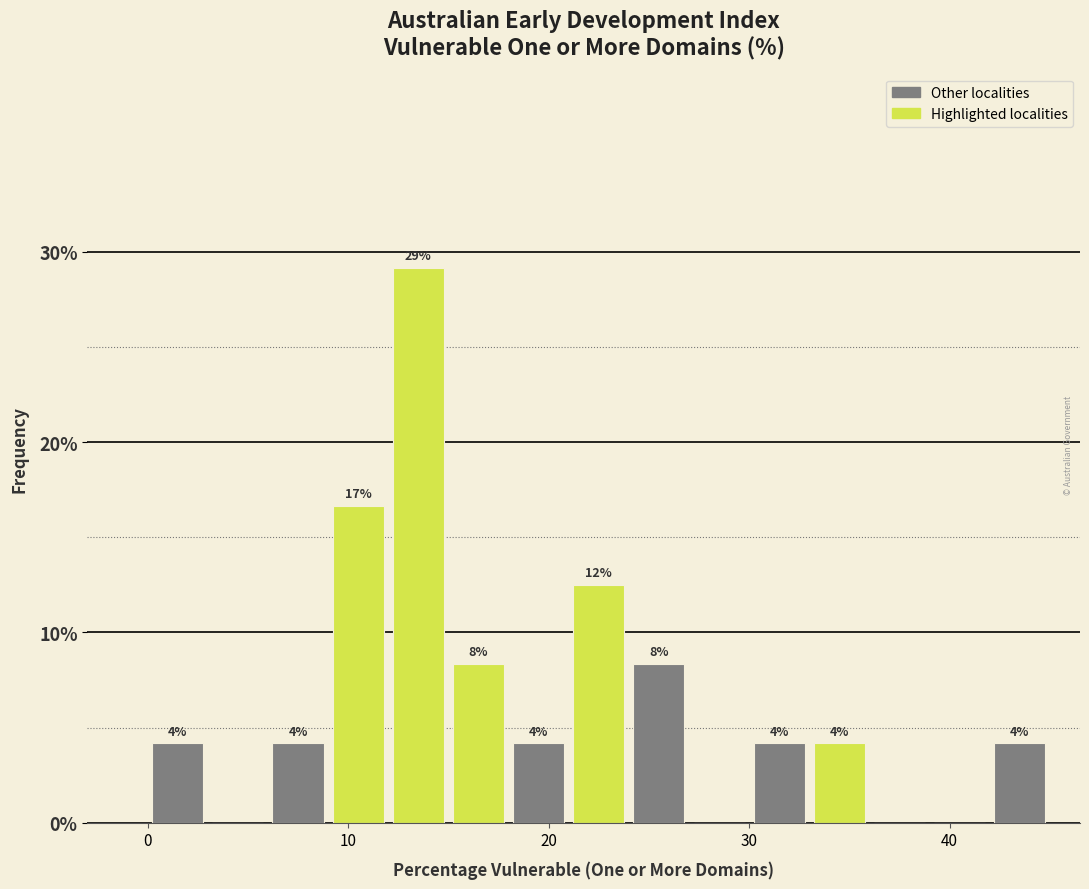

Around what value on the x-axis is the tallest bar? Give the approximate position of its centre, as read against the axis.

14